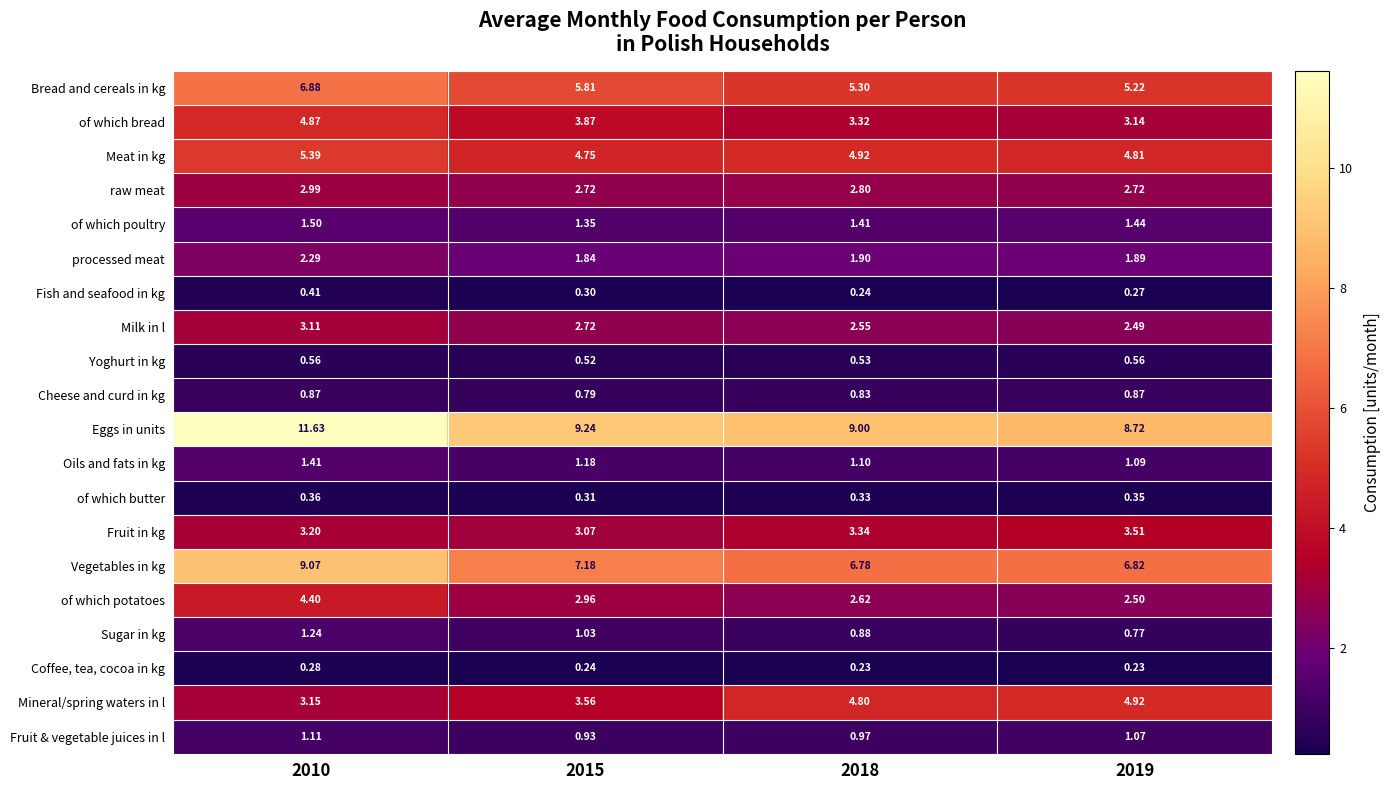

Which series has the widest spread of values?

Eggs in units